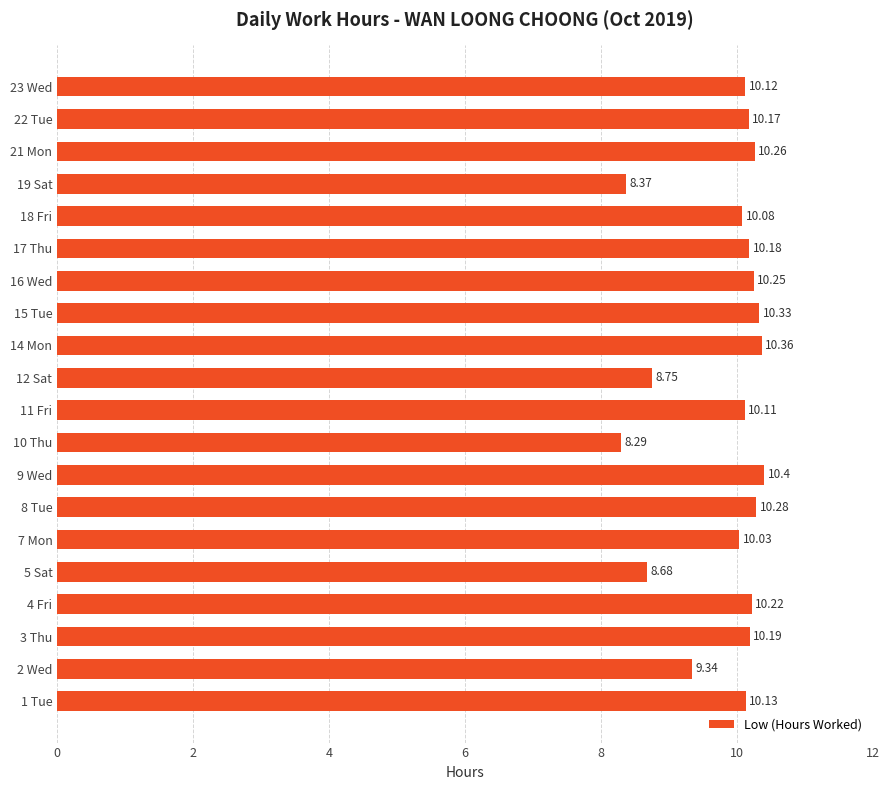

What is the difference between the second highest and minimum values?

2.1